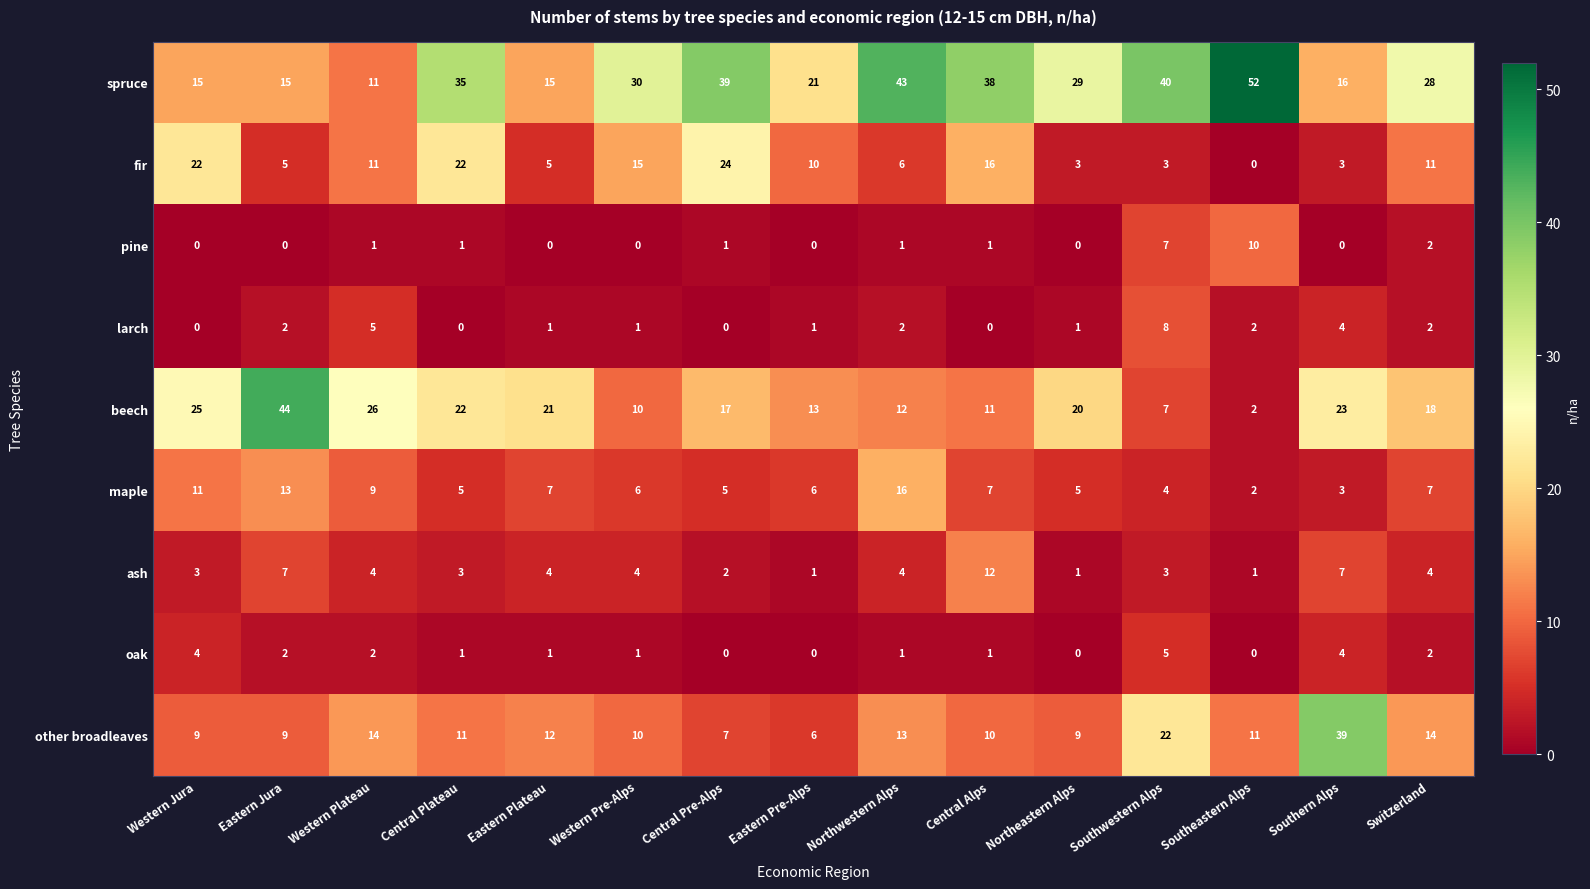

Which series changed the most between Central Plateau and Southern Alps?

other broadleaves